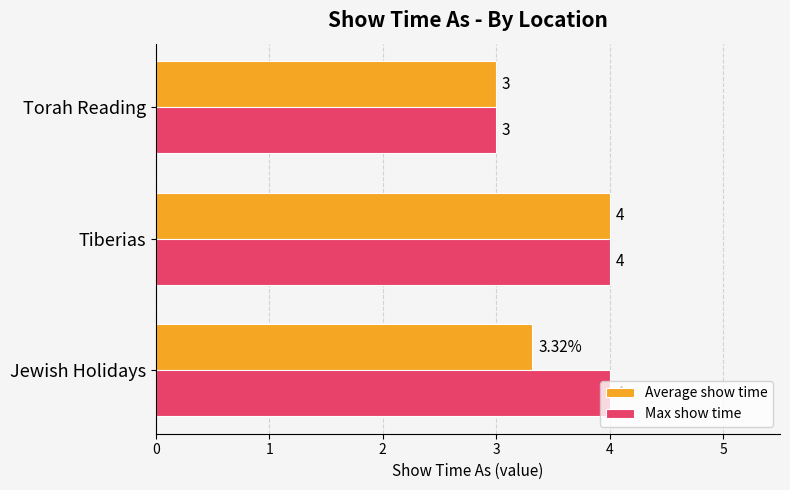

List the series in order of their overall mean, lowest first.

Average show time, Max show time